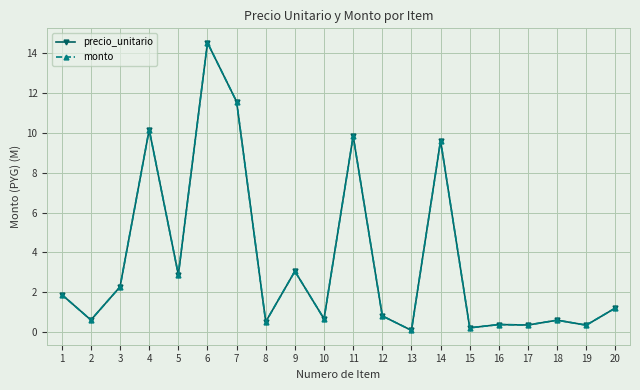

Which series has the largest total across all categories?

precio_unitario